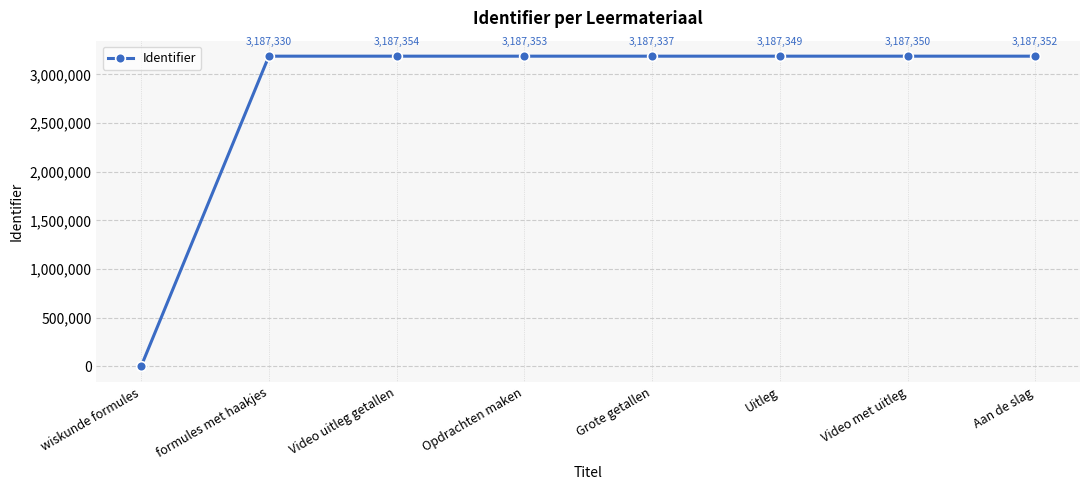

The value at Uitleg is 4184022. True or false?

False